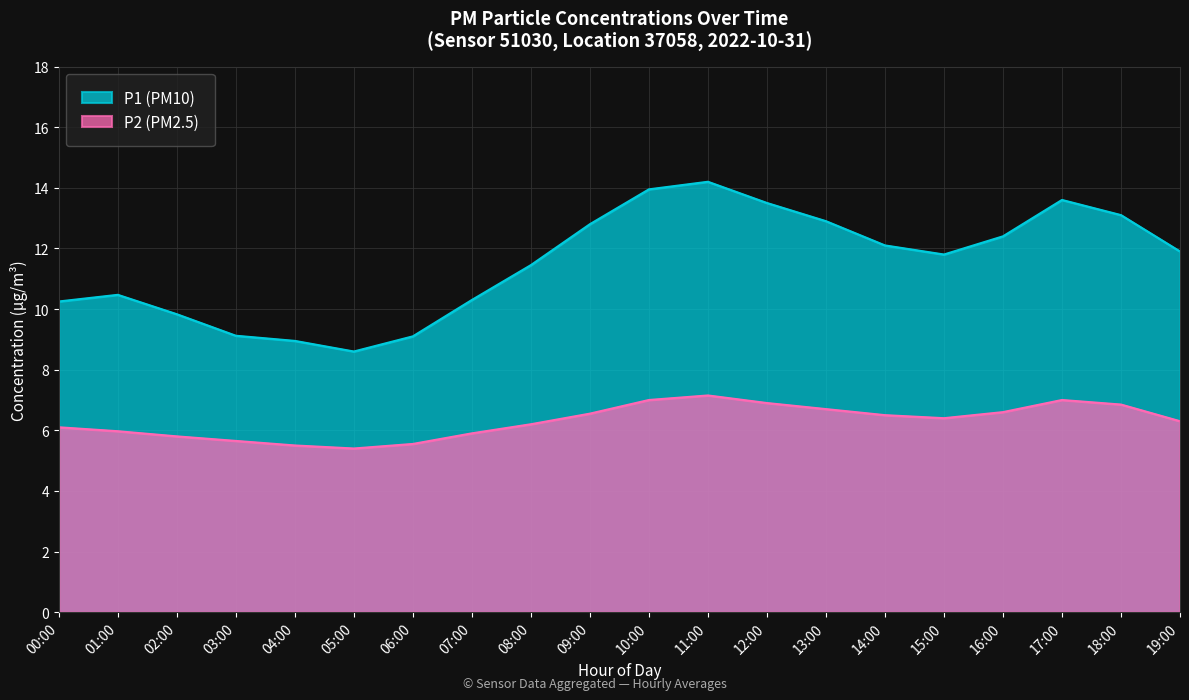

True or false: P1 has a value of 13.9 at 10:00.

True